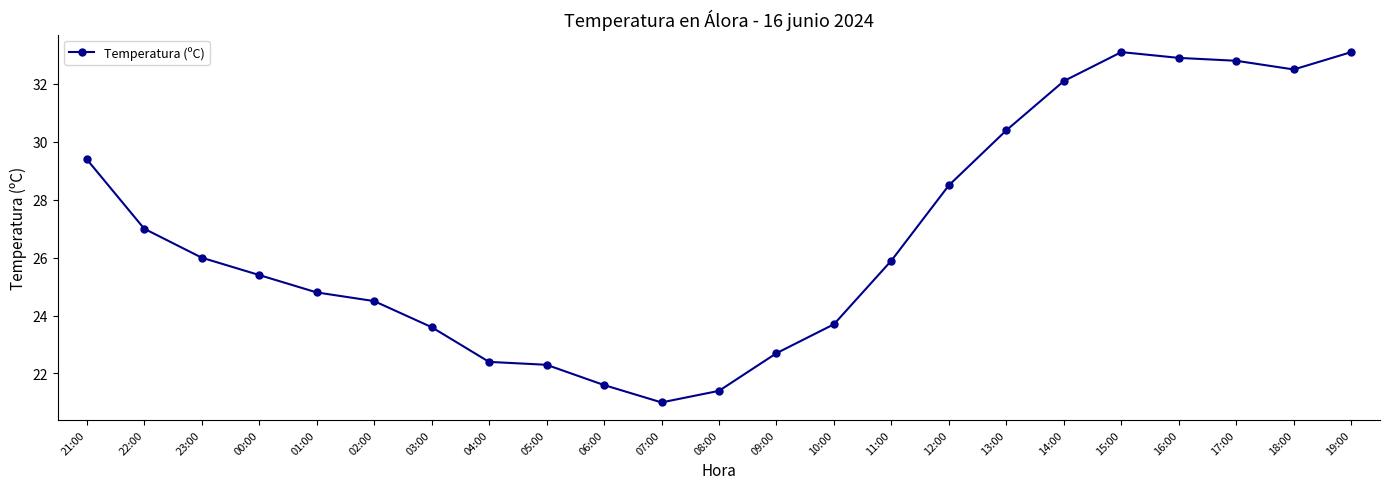

What is the approximate value at 03:00?

23.6